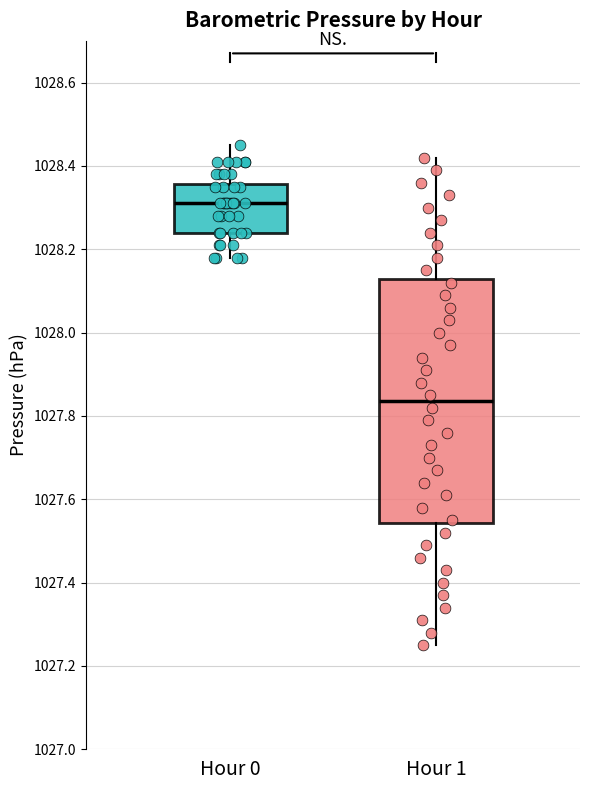

Comparing the boxes themselves (not the whiskers), which one is the tallest?

Hour 1